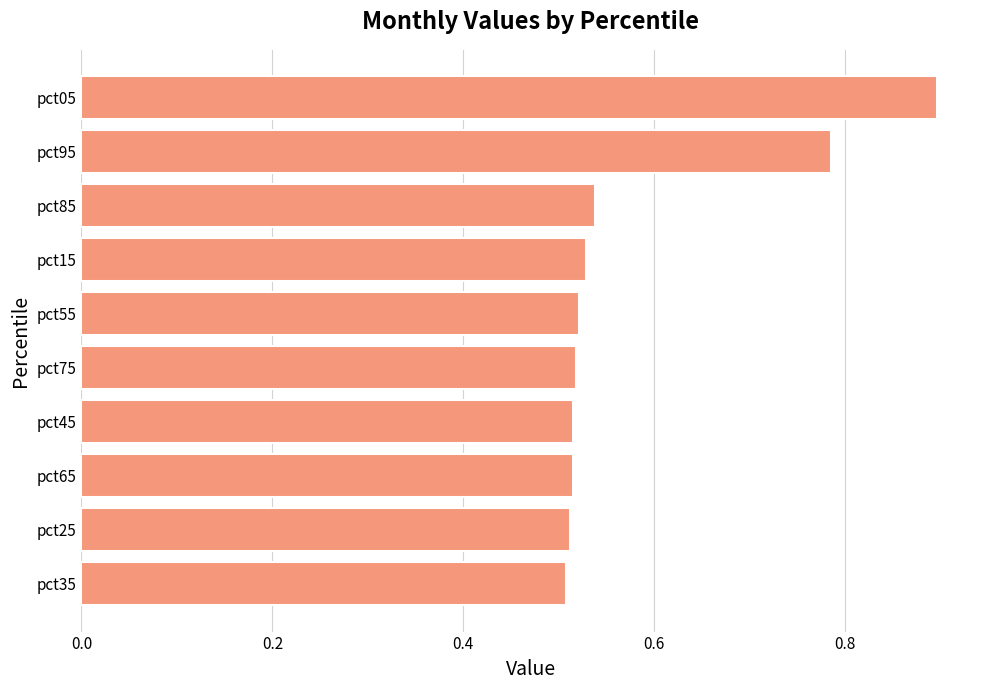

How many values are between 0 and 1?

10